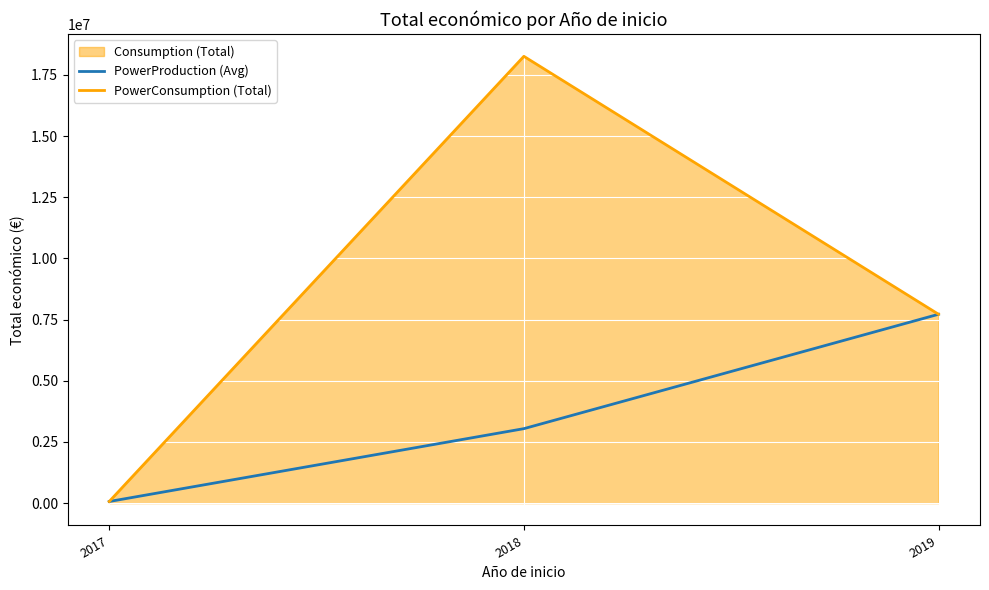

Rank the series by their maximum value, from highest to lowest.

PowerConsumption (Total), PowerProduction (Avg)